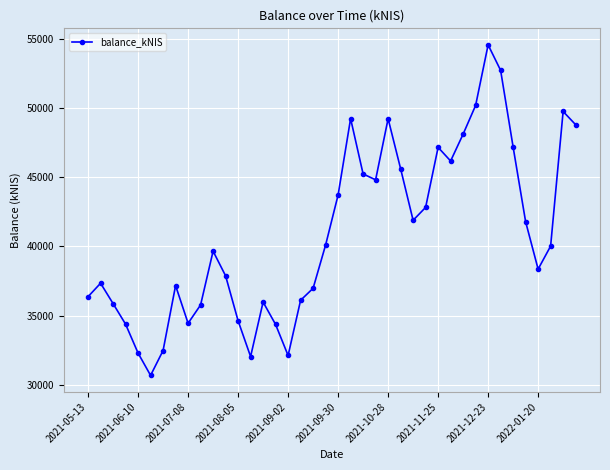

What is the sum of all values?

1633652.5